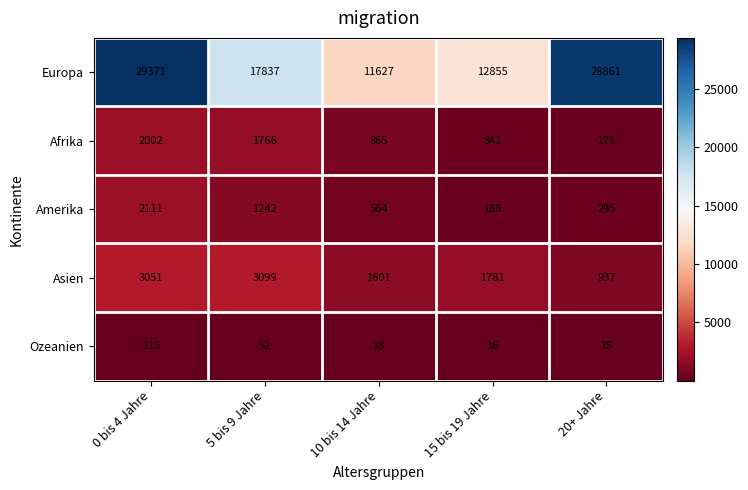

List the labels in order of Europa value, largest first.

0 bis 4 Jahre, 20+ Jahre, 5 bis 9 Jahre, 15 bis 19 Jahre, 10 bis 14 Jahre